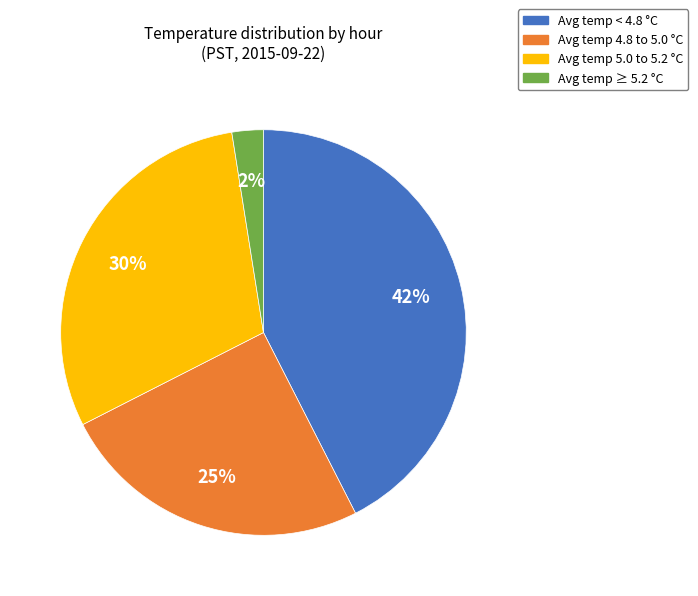

To the nearest percent, what is the average slice percentage?

25%